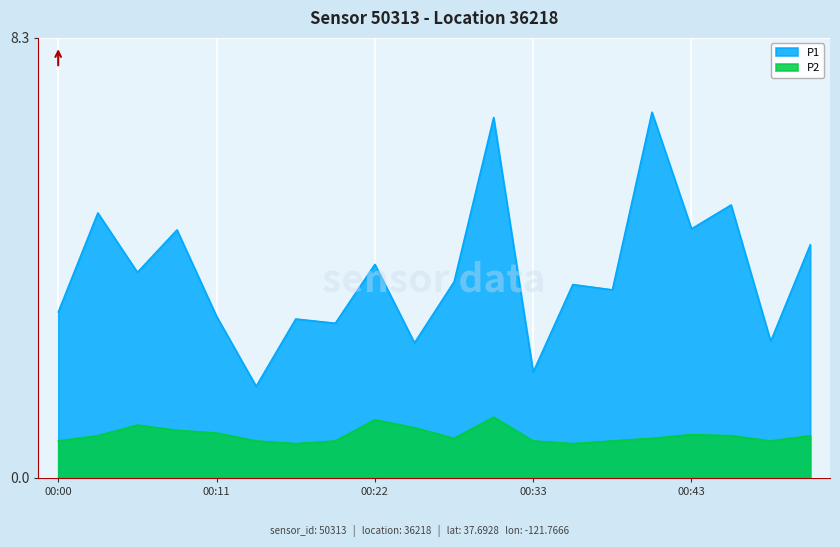

At how many categories does at least one series exceed 2?

18